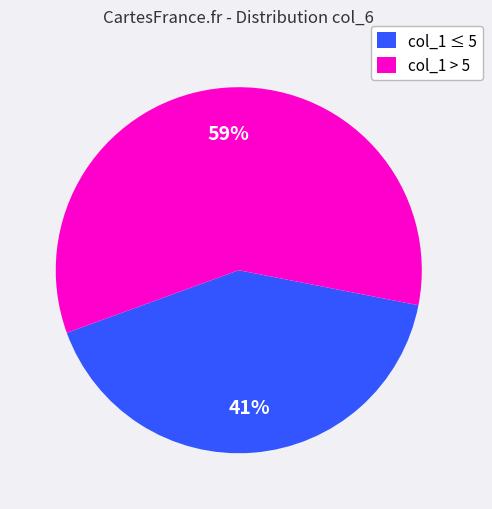

To the nearest percent, what percentage of the pie is col_1 ≤ 5?

41%